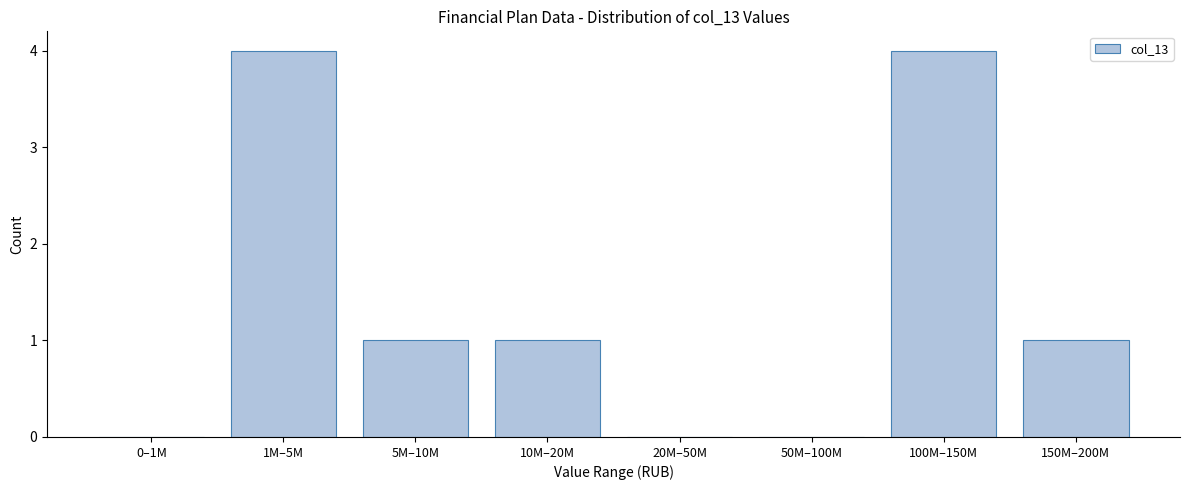

Reading left to right, transcribe all the data shown in this chart.

0–1M=0	1M–5M=4	5M–10M=1	10M–20M=1	20M–50M=0	50M–100M=0	100M–150M=4	150M–200M=1